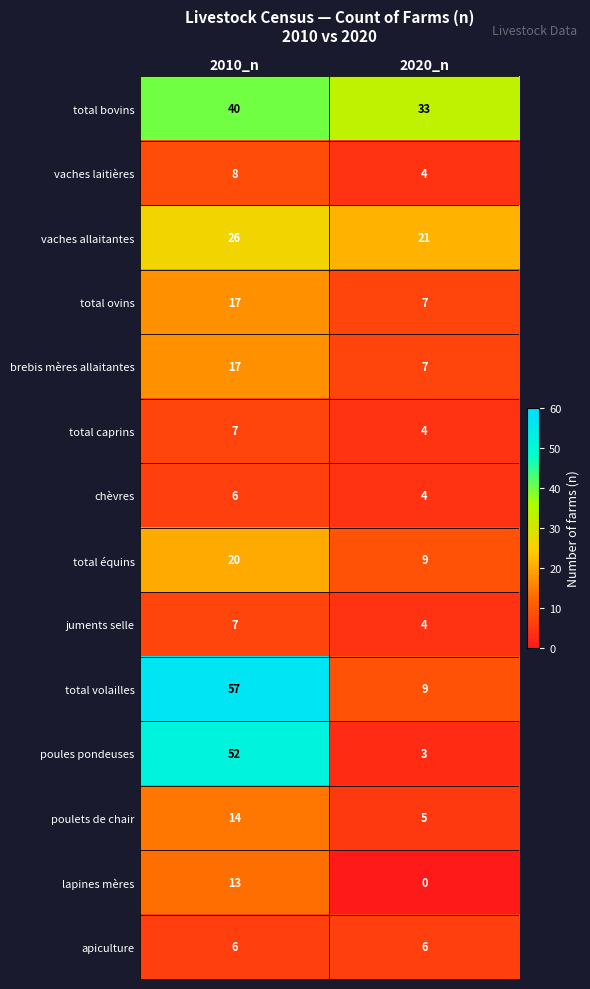

What value does the total équins series have at 2020_n?

9